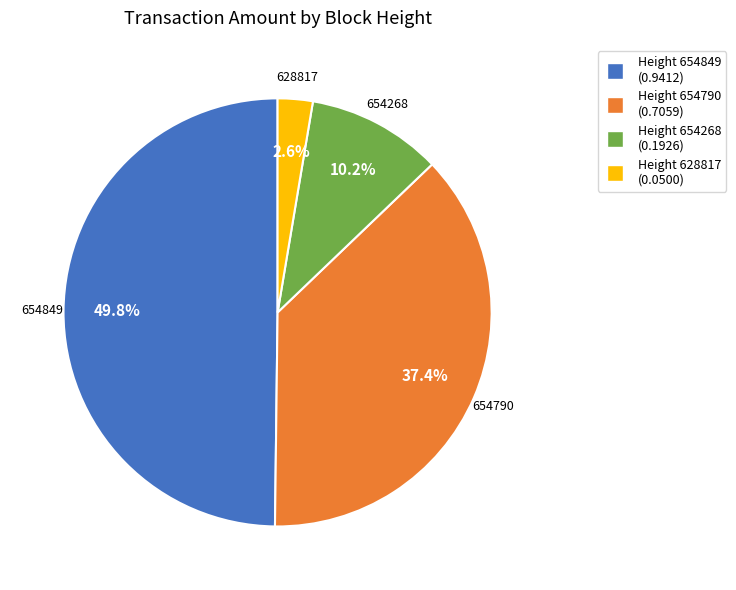

How many segments does this pie chart have?

4